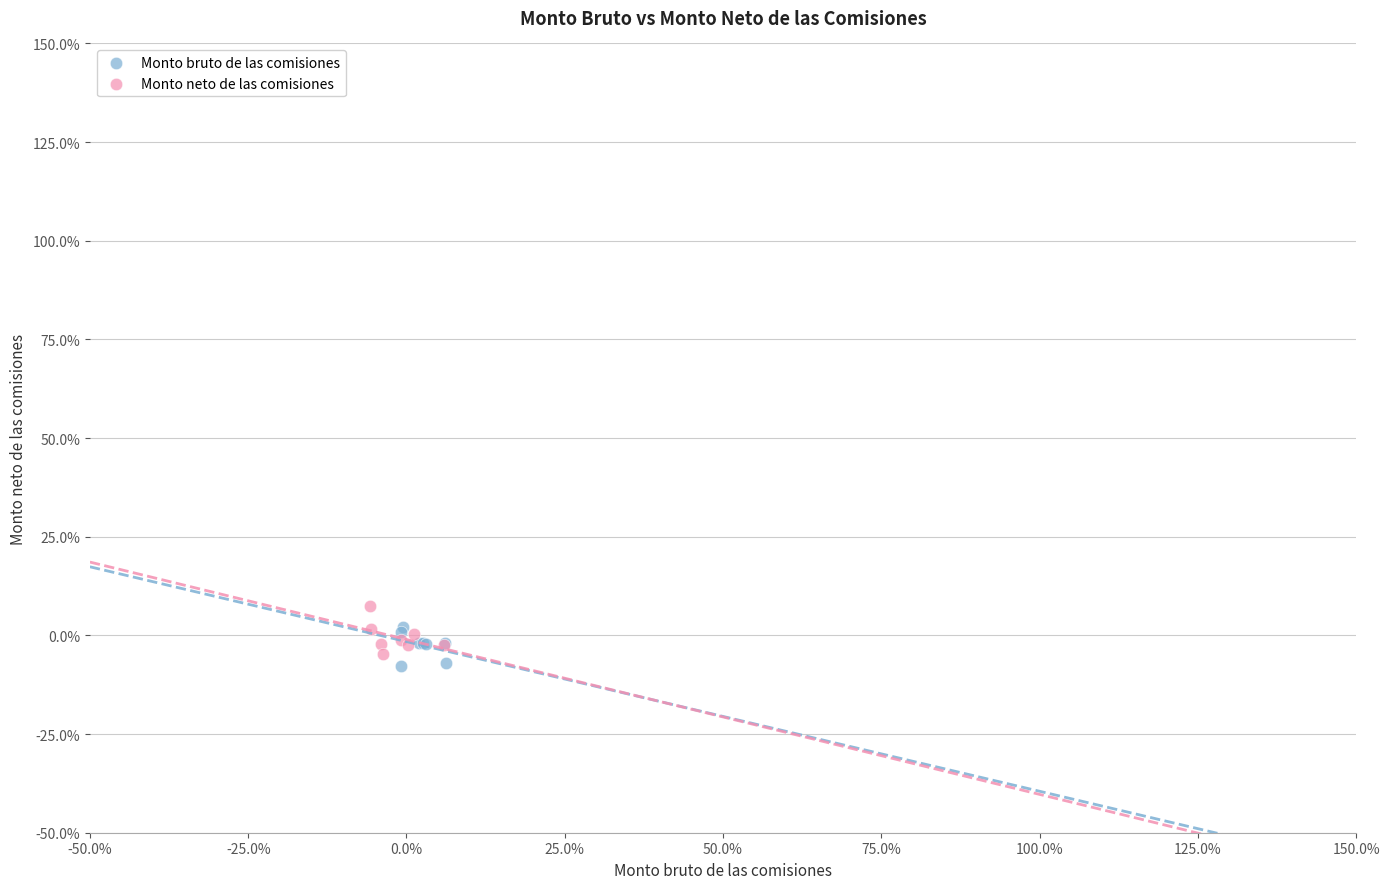

Which series reaches the maximum Y coordinate?

Monto neto de las comisiones